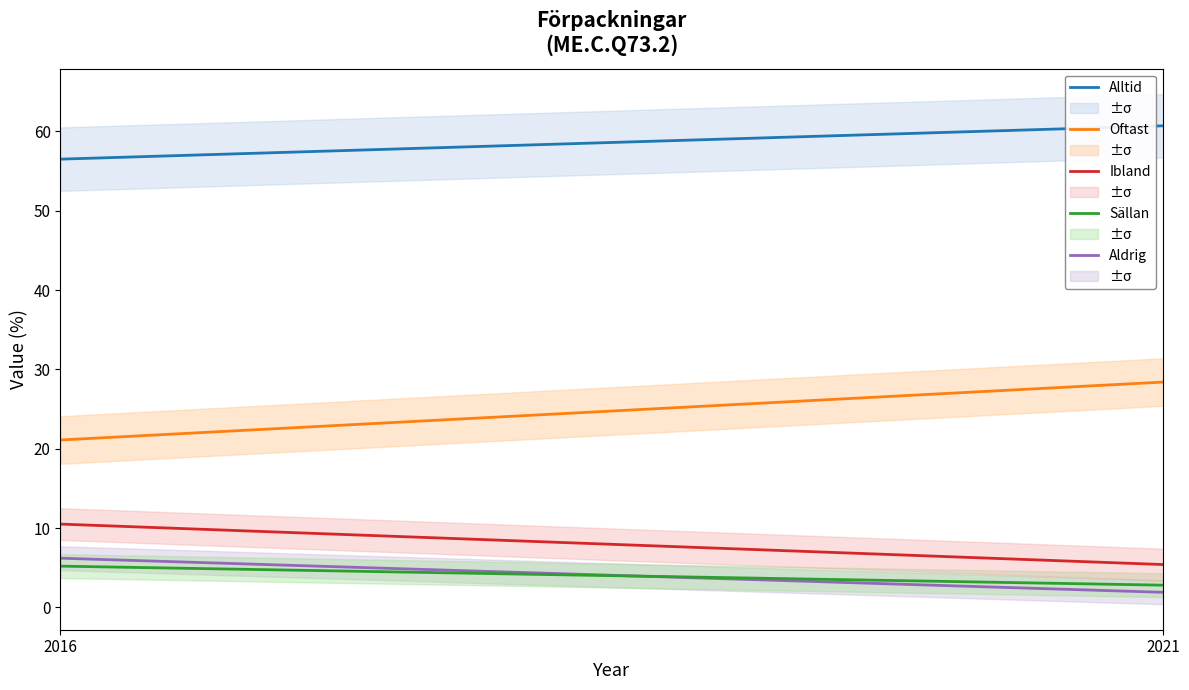

What is the lowest value of the Ibland series?

5.4